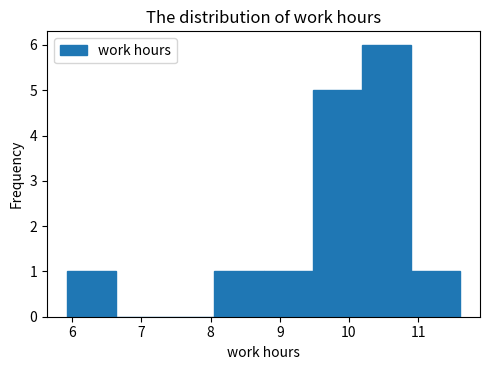

How tall is the bar that spans 8.8 to 9.5 on the x-axis? Neither the bar edges nor the heights are printed on the chart, so give them approximately, as read against the axes.

1